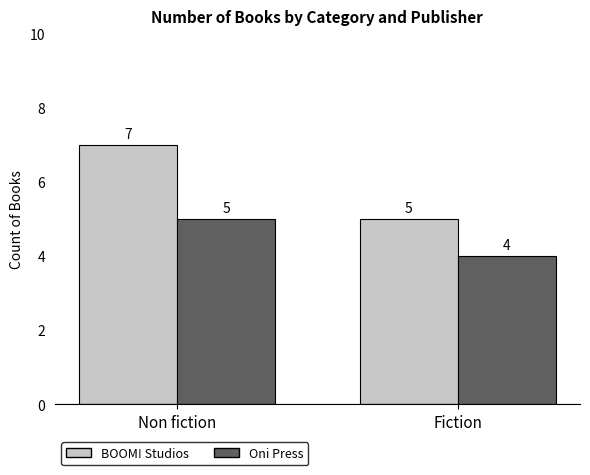

Which series has the widest spread of values?

BOOM! Studios